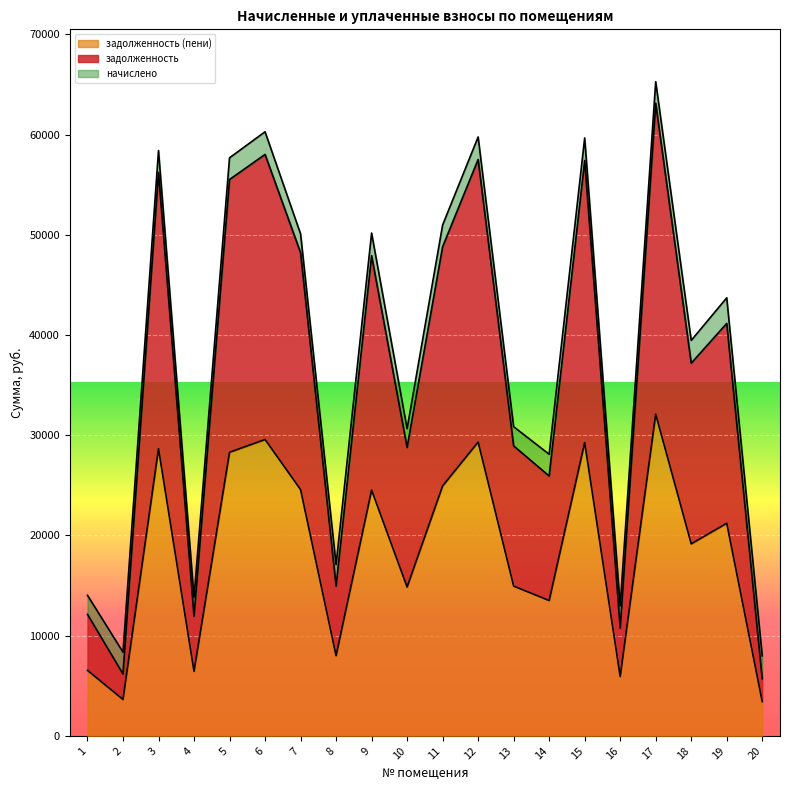

Which series has the largest range (max minus min)?

задолженность